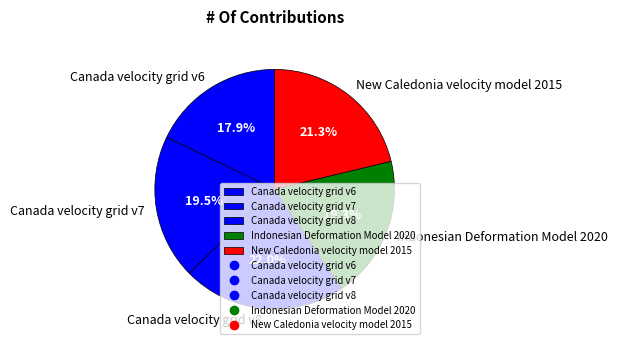

The Canada velocity grid v6 slice represents 18% of the pie. True or false?

True